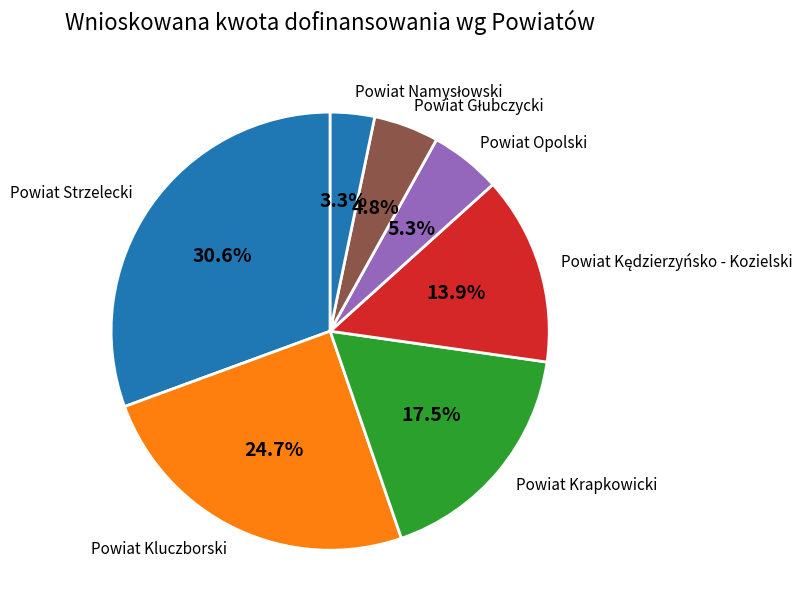

Which slice is the largest?

Powiat Strzelecki